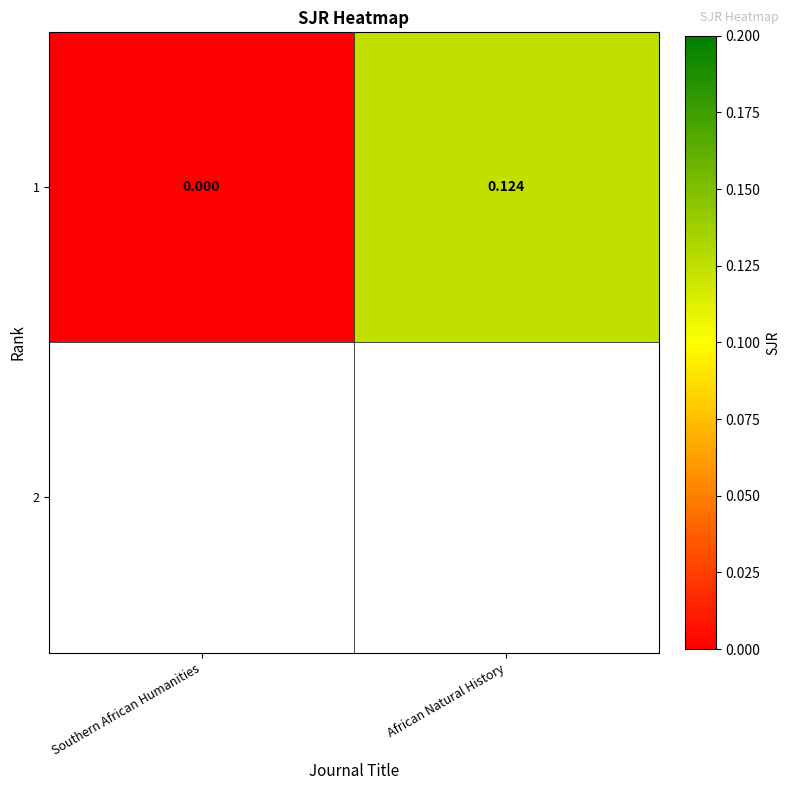

How many positive values are there?

1